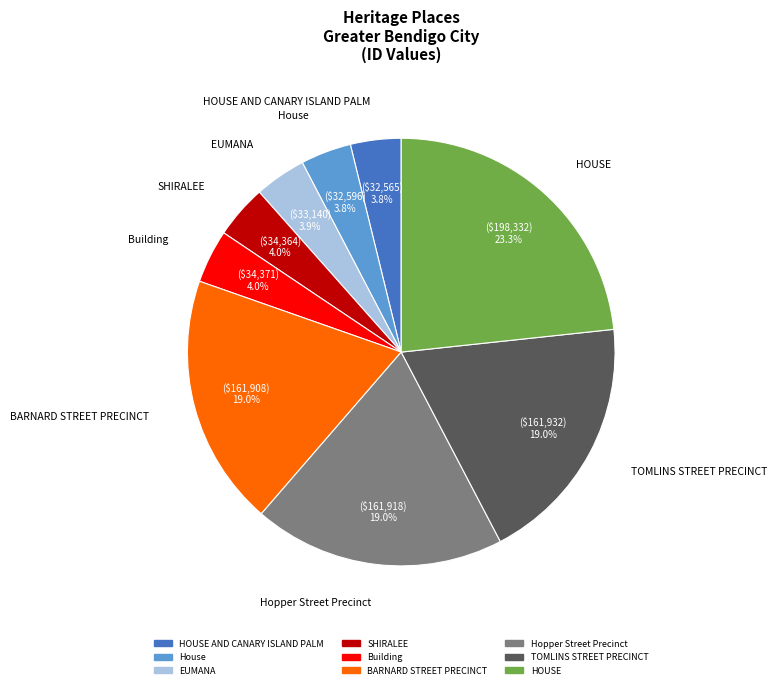

Is there any slice that represents more than half of the pie?

No